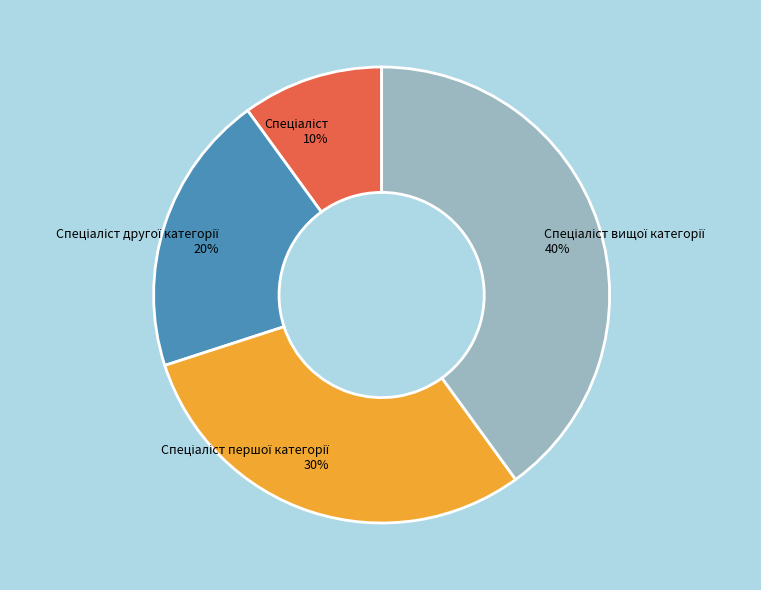

Does any single category account for the majority?

No